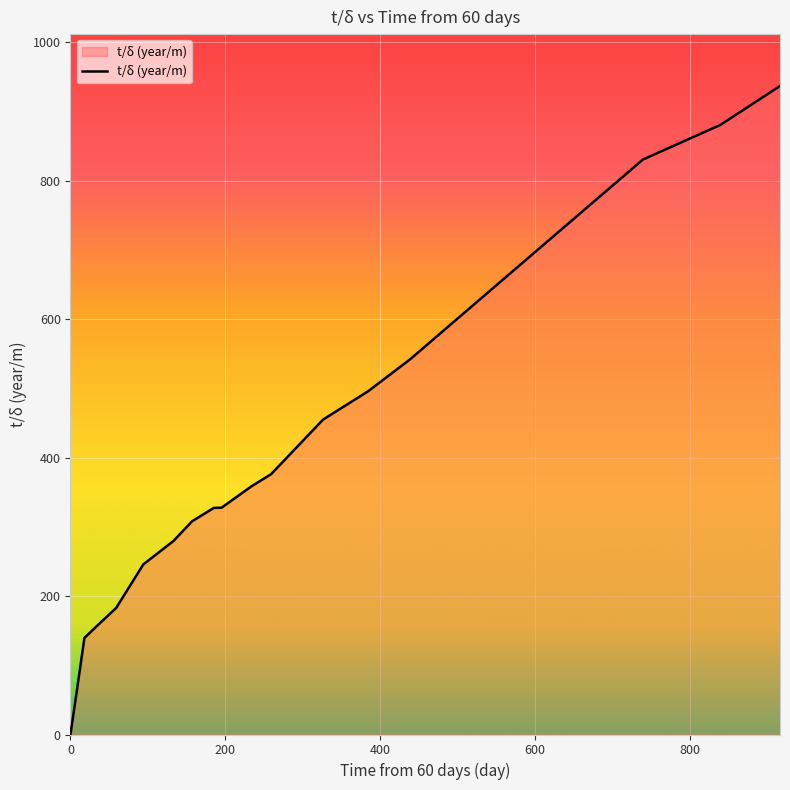

What is the greatest value displayed?

937.1